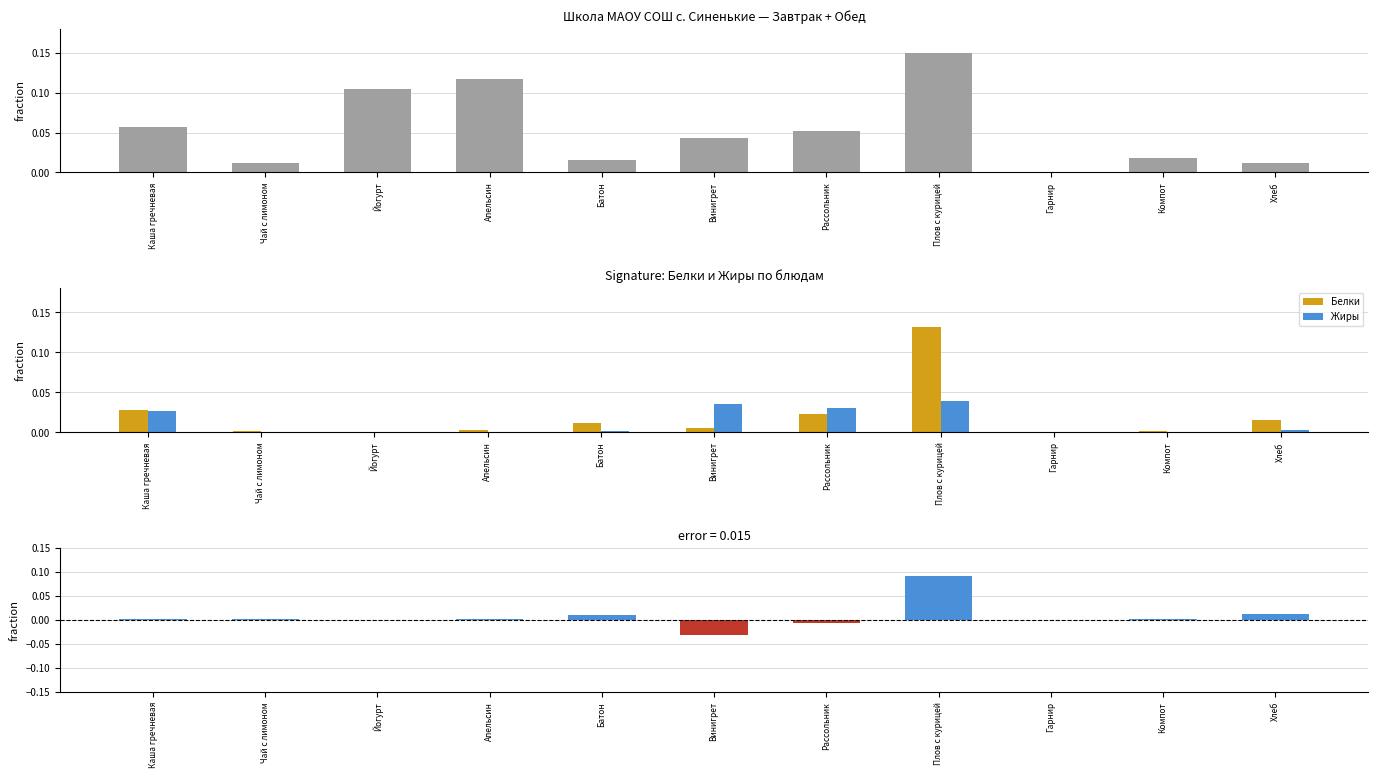

The Жиры series shows 0.0 at Компот. True or false?

True